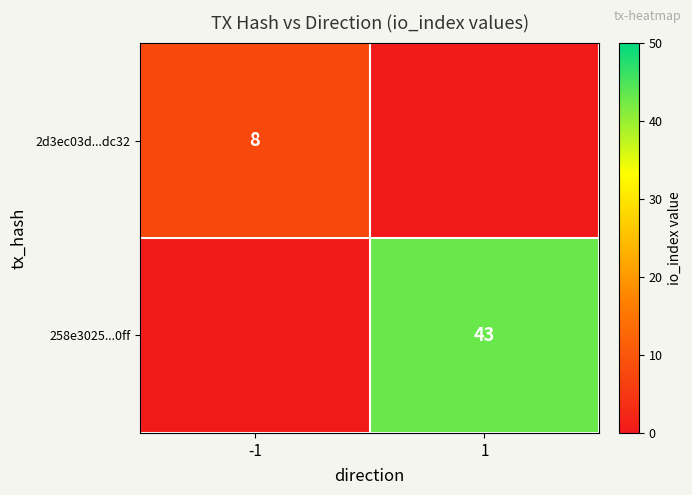

Is it true that 258e3025...0ff equals 43 at 1?

True